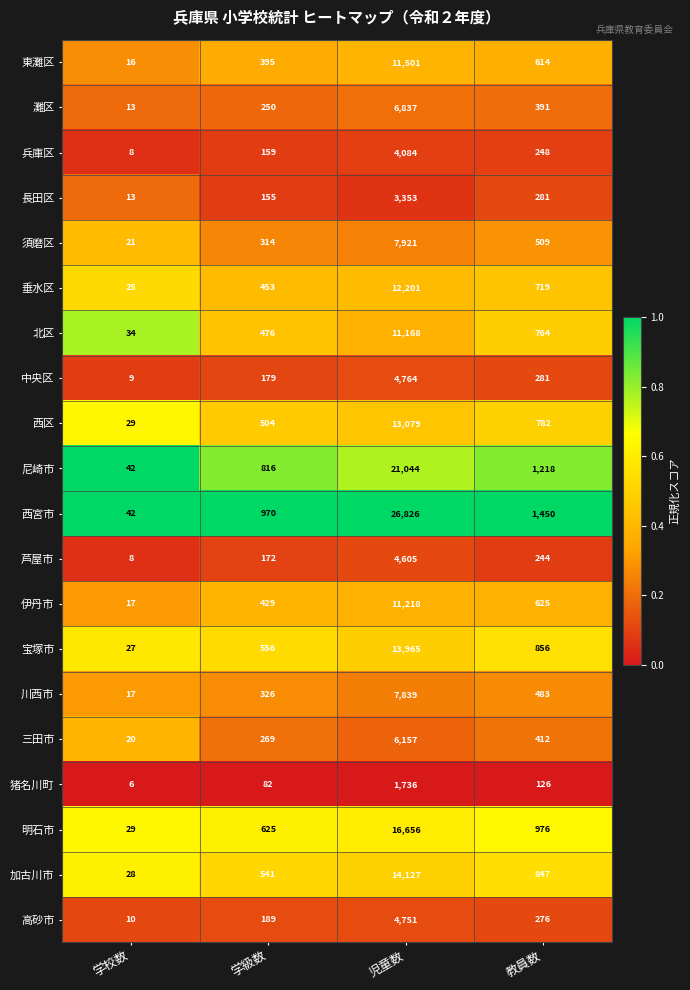

What value does the 三田市 series have at 学級数?

269